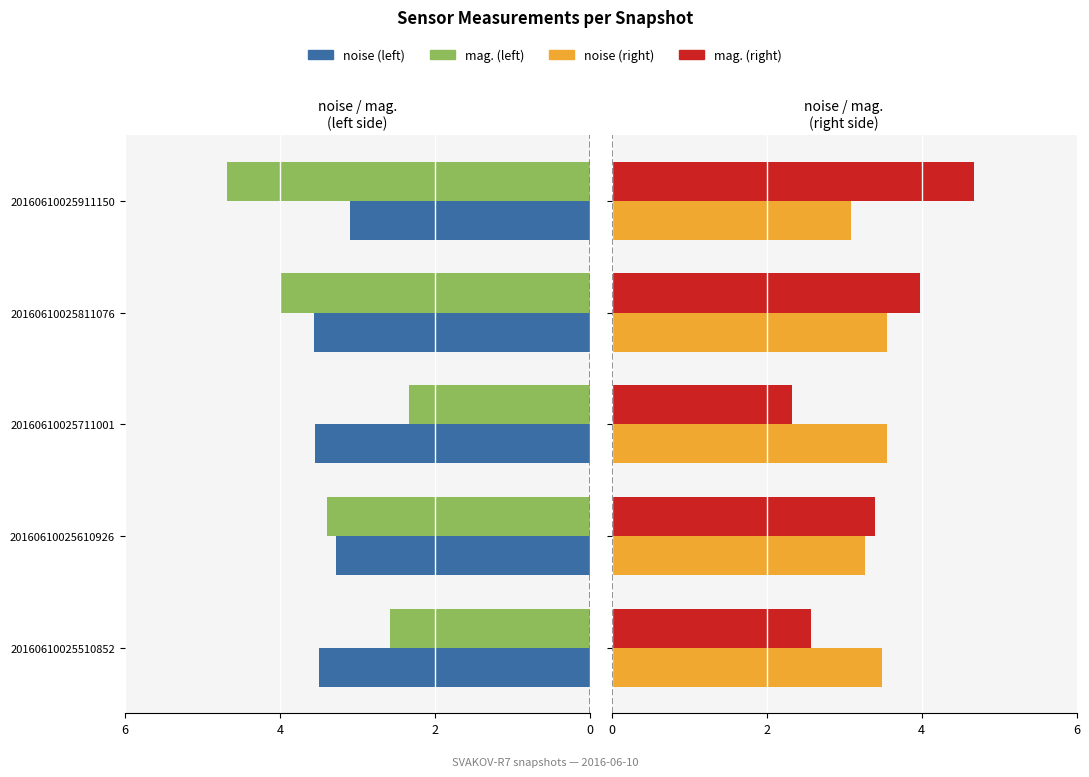

The mag. series shows 2.8 at 20160610025911150. True or false?

False